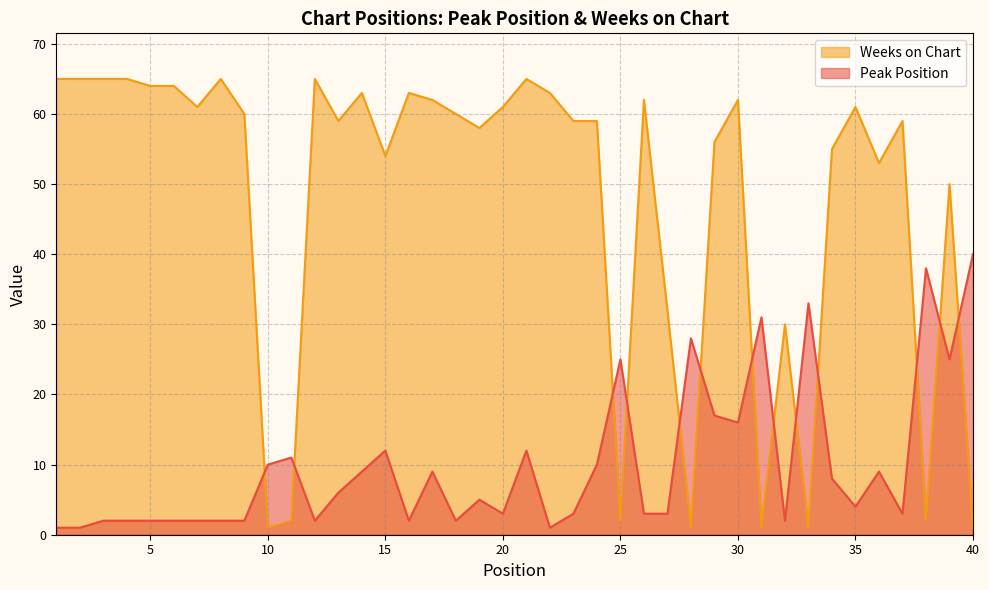

Which series has the widest spread of values?

Weeks on Chart